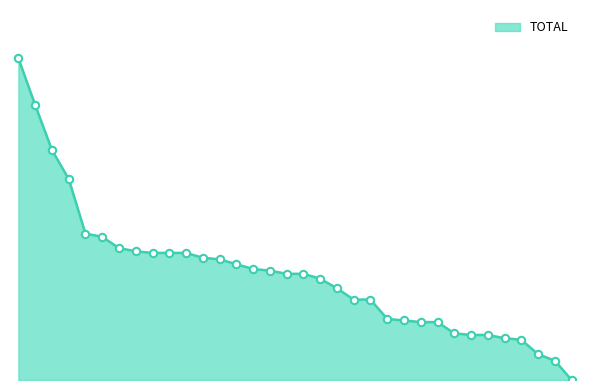

Does the chart have visible grid lines?

No